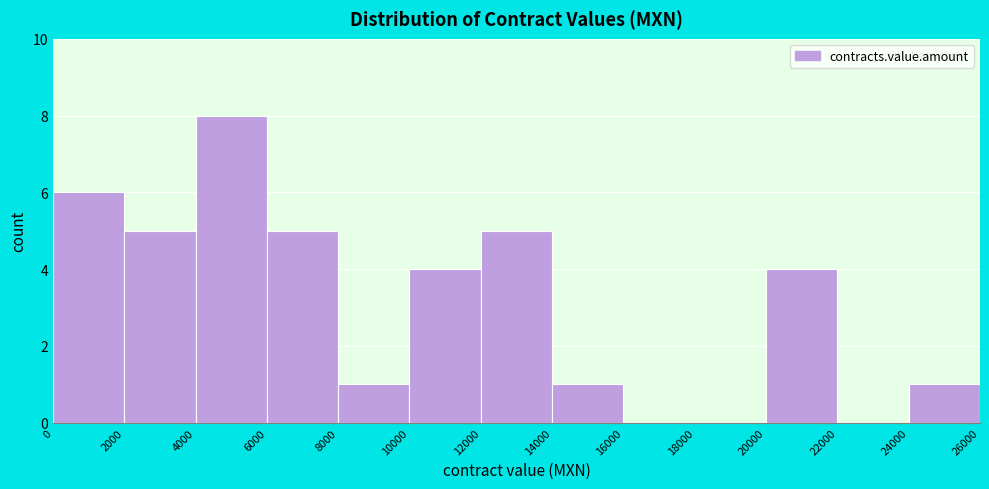

Which range on the x-axis has the tallest bar?

4000 to 6000